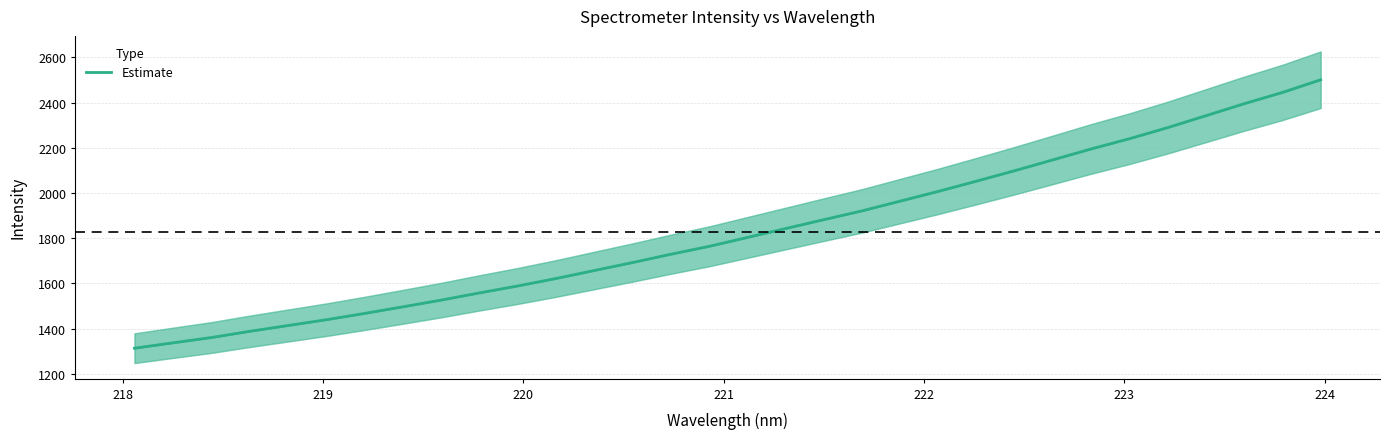

What is the difference between the maximum and minimum values?

1187.7